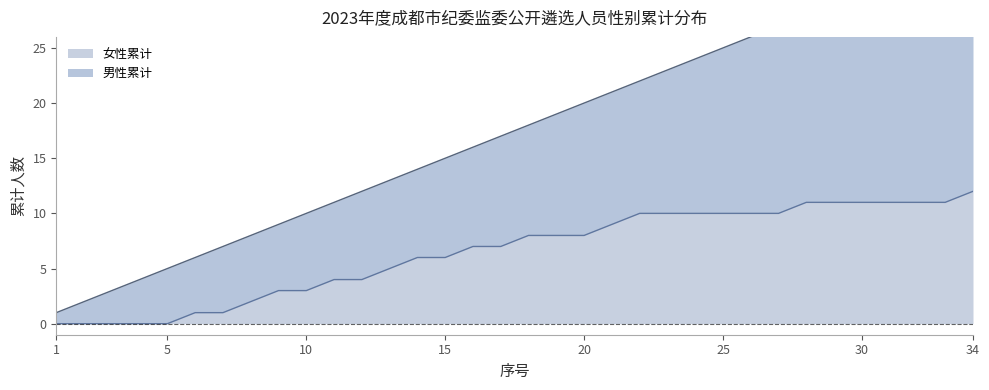

The value of cumulative_female at 16 is 10. True or false?

False